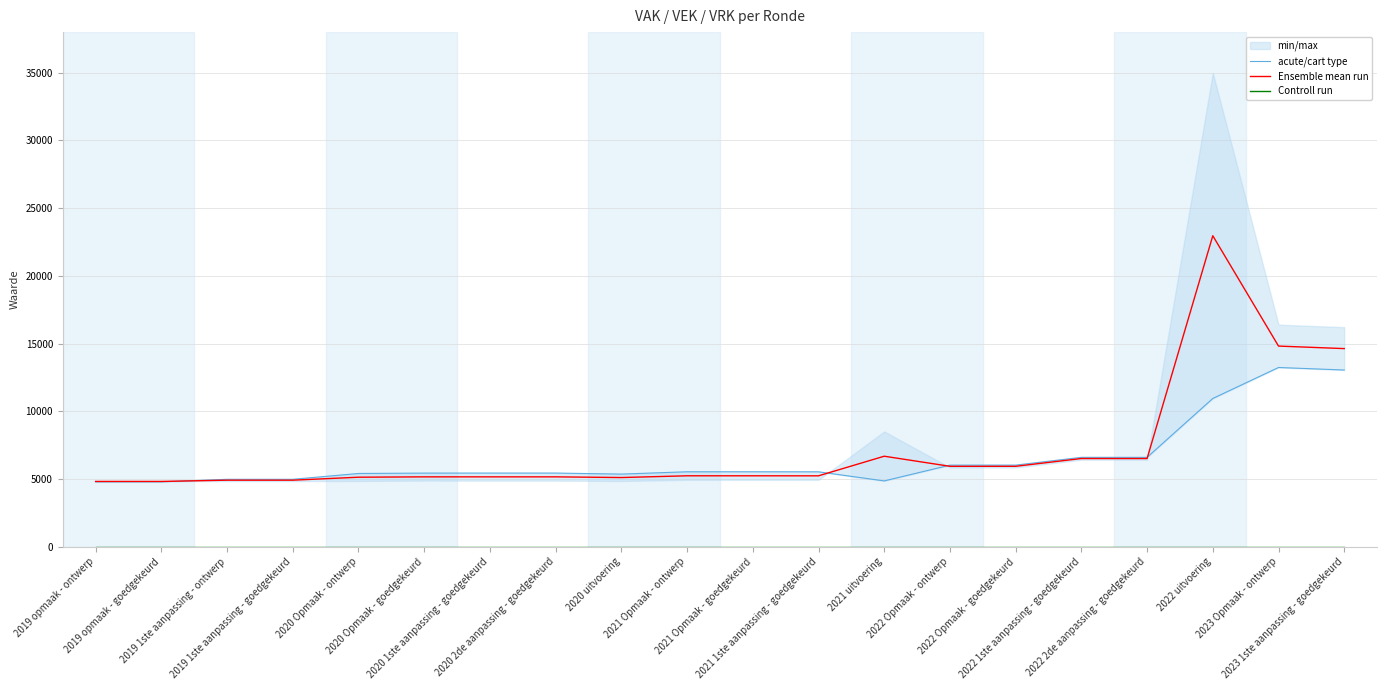

What is the difference between the highest and lowest values at 2023 Opmaak - ontwerp?

14815.5